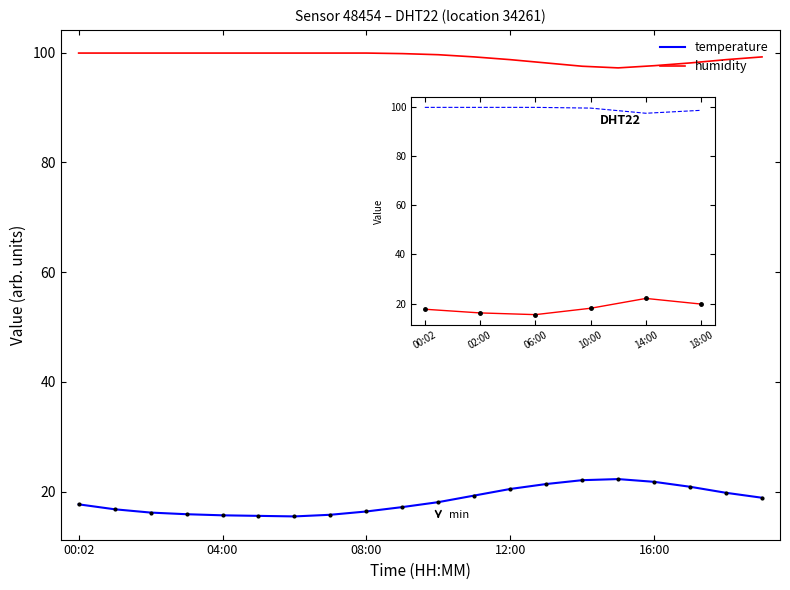

The value of temperature at 10:00 is 27.1. True or false?

False